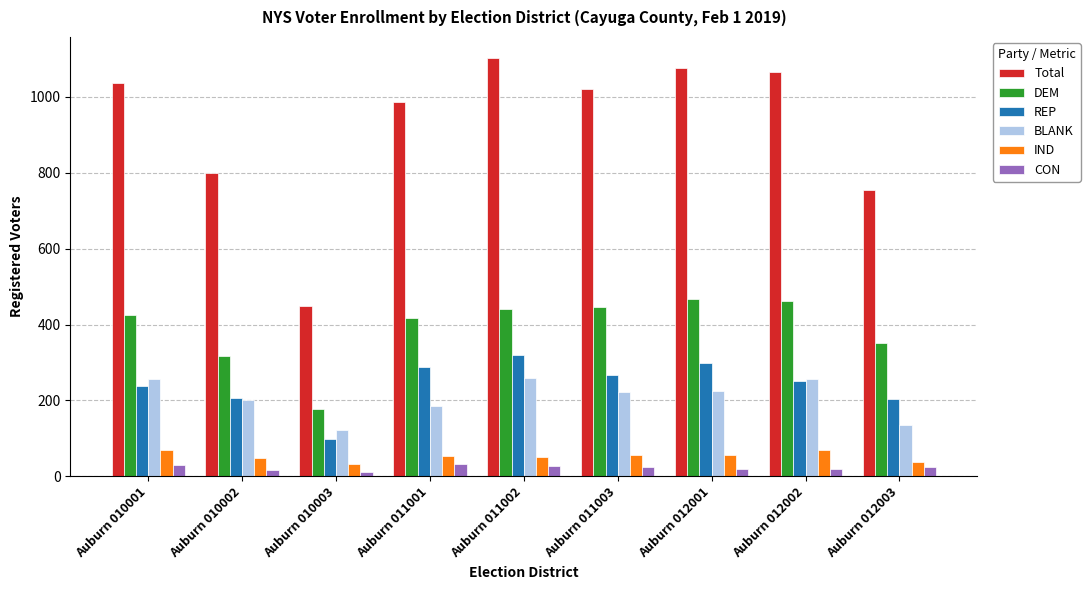

What is the highest value of the IND series?

70